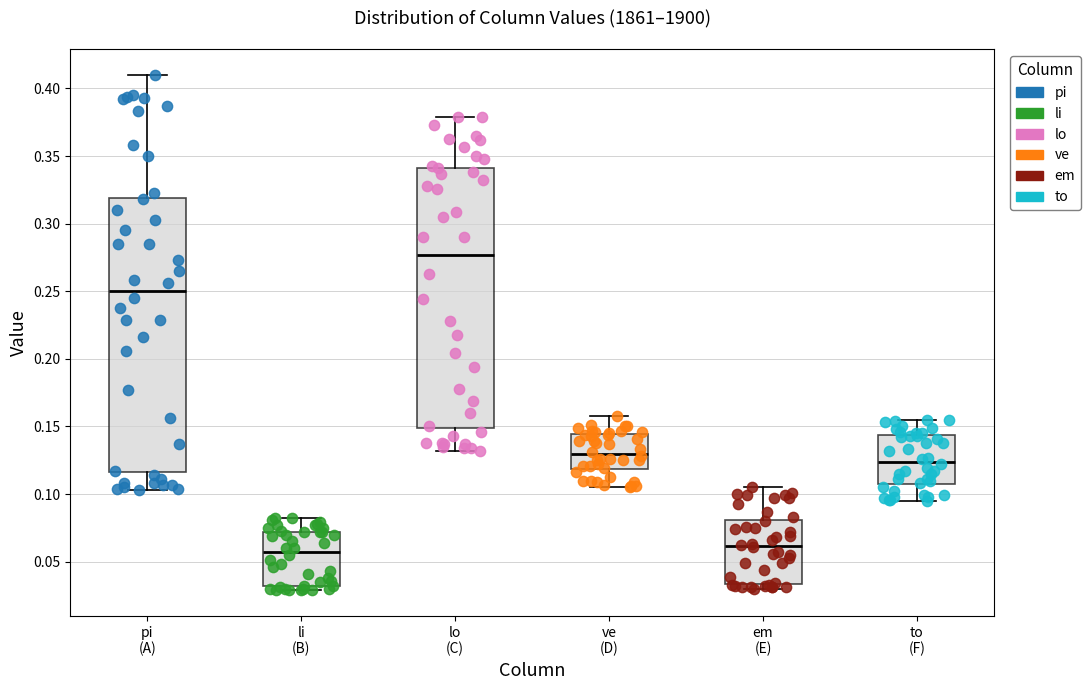

Reading left to right, transcribe this box plot: for each box, give where its median line is, the range the box spans, and where its two whiskers end, as read against the y-axis. The values are not printed on the chart, so give them approximately, as read against the axis.

pi (A): median 0.250, box 0.115 to 0.320, whiskers 0.105 to 0.410
li (B): median 0.060, box 0.030 to 0.070, whiskers 0.030 (just below the box's lower edge) to 0.080
lo (C): median 0.275, box 0.150 to 0.340, whiskers 0.130 to 0.380
ve (D): median 0.130, box 0.120 to 0.145, whiskers 0.105 to 0.160
em (E): median 0.060, box 0.035 to 0.080, whiskers 0.030 to 0.105
to (F): median 0.125, box 0.105 to 0.145, whiskers 0.095 to 0.155